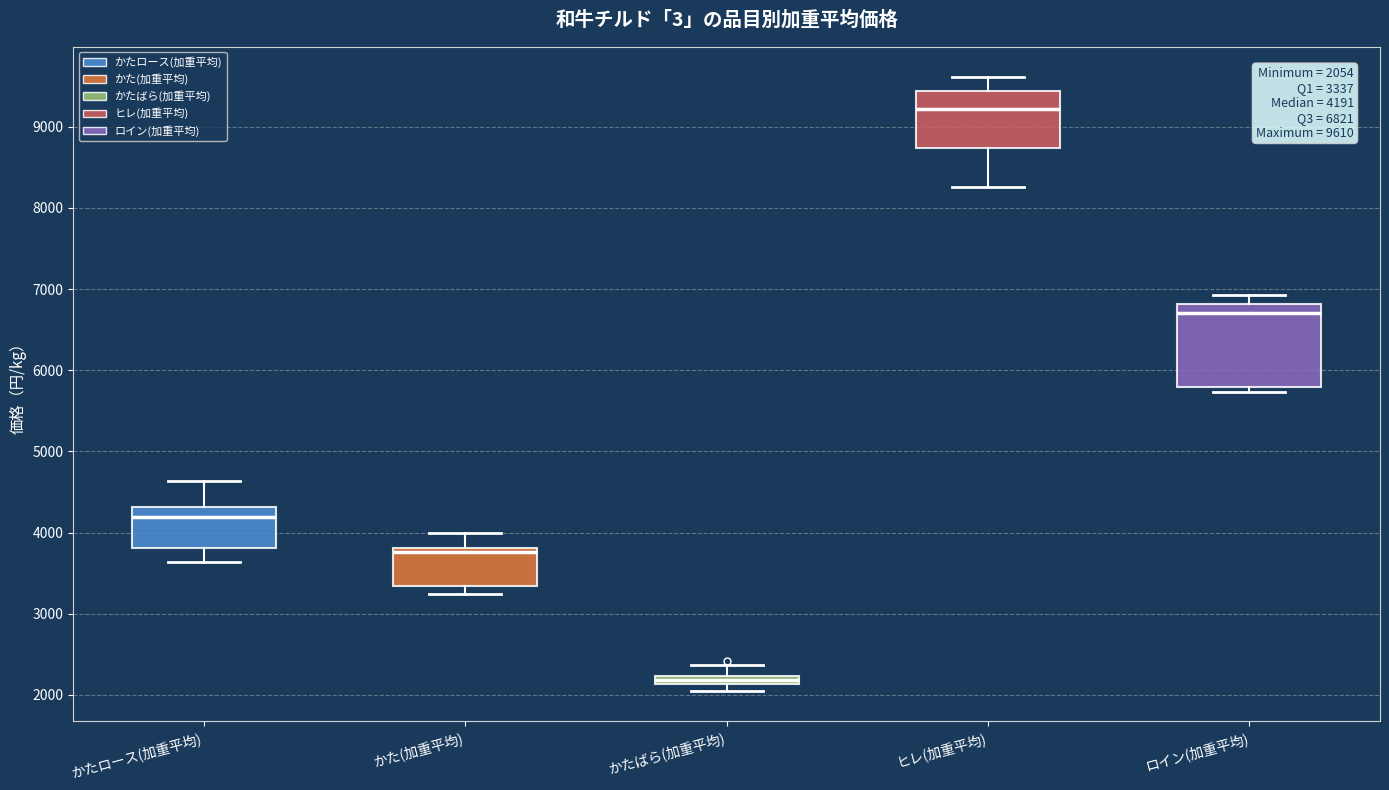

Which box's median line is the highest?

ヒレ(加重平均)